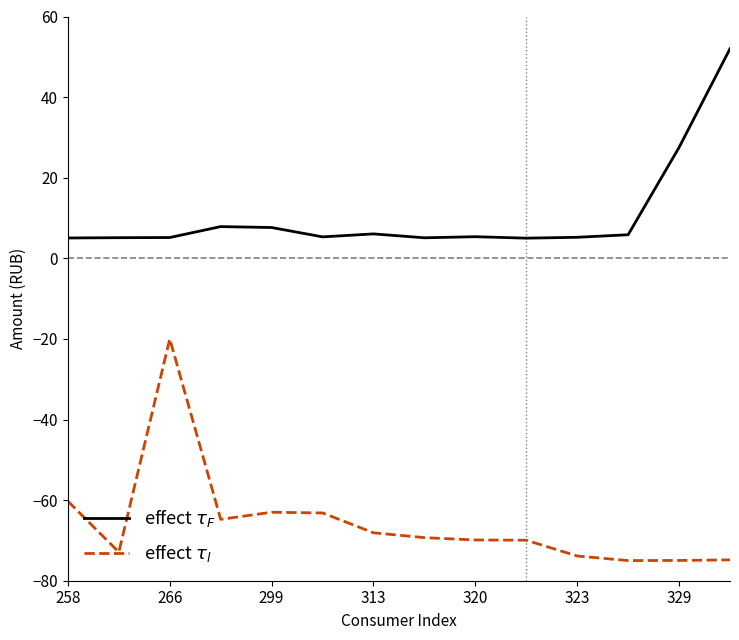

What is the greatest value displayed?

52.0